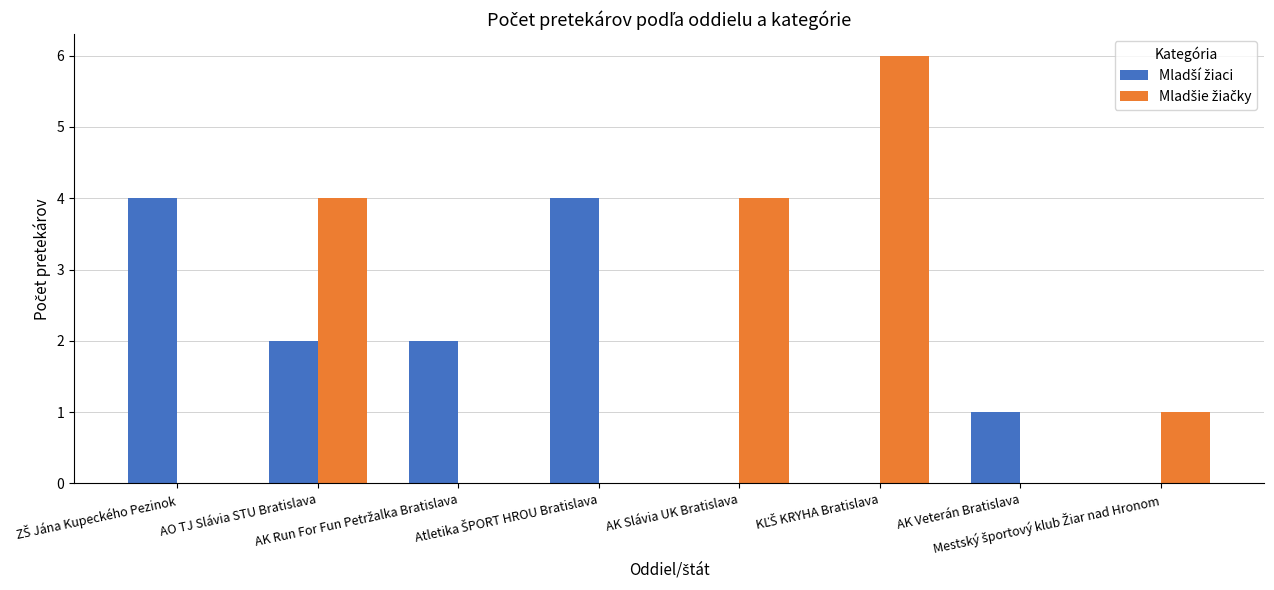

Which series has the widest spread of values?

Mladšie žiačky